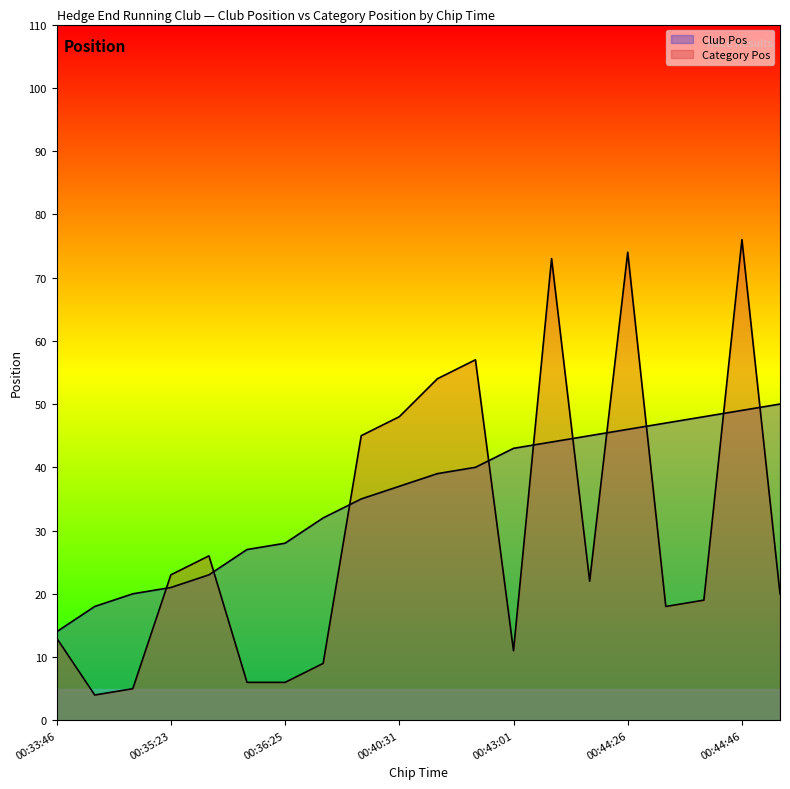

What are all the series names shown in the legend?

Club Pos, Category Pos